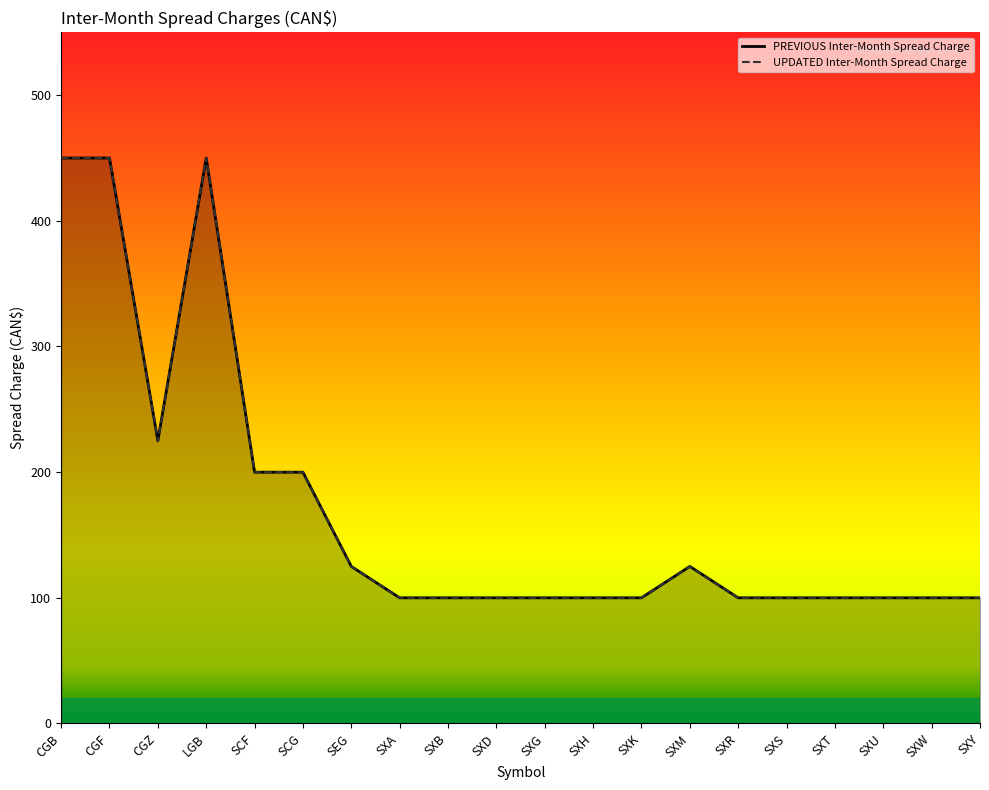

What position from the right is SXK?

8